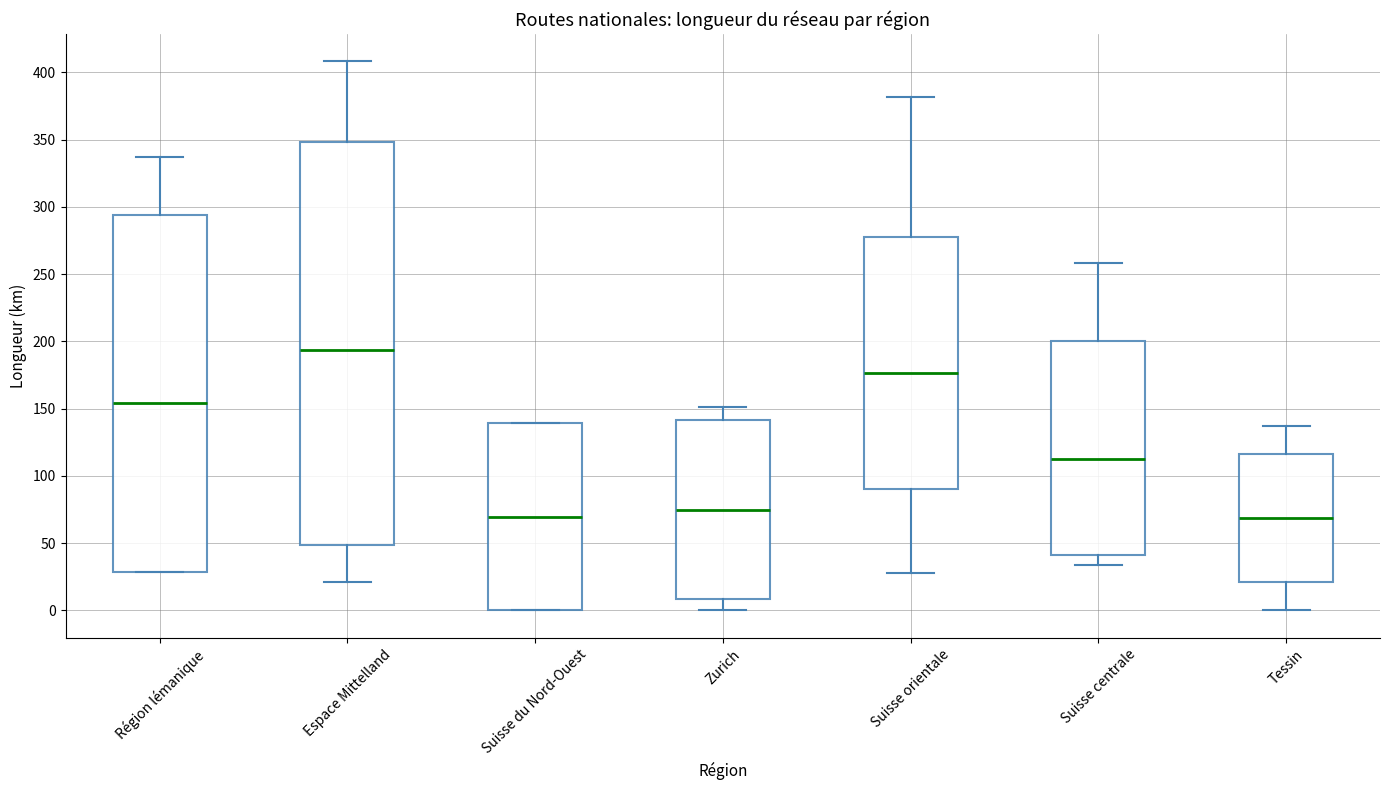

Which box is the tallest, from its lower edge to its upper edge?

Espace Mittelland